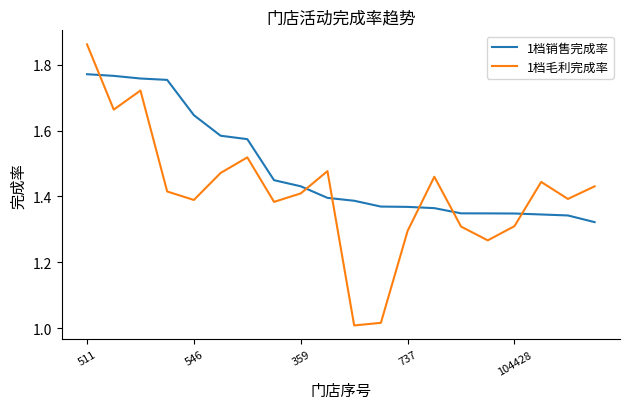

What is the difference between the maximum and minimum values in the 1档销售完成率 series?

0.4